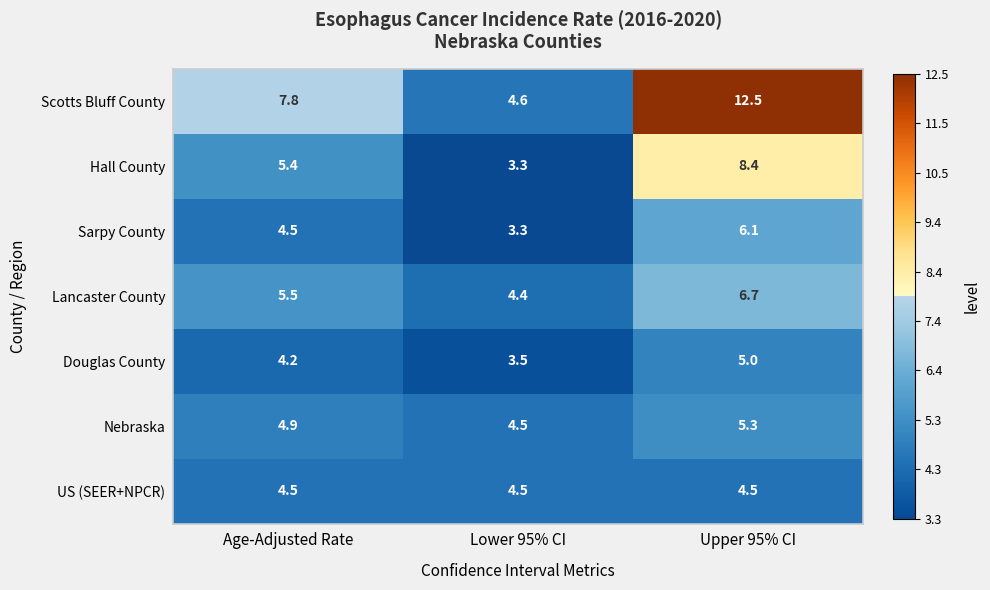

At which label does Hall County first exceed 5?

Age-Adjusted Rate